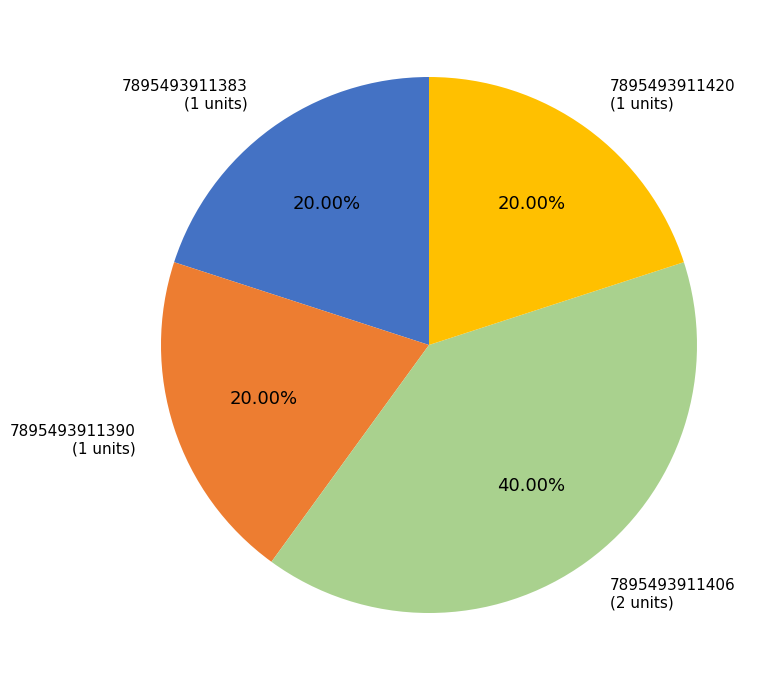

Between 7895493911390 and 7895493911406, which is larger?

7895493911406